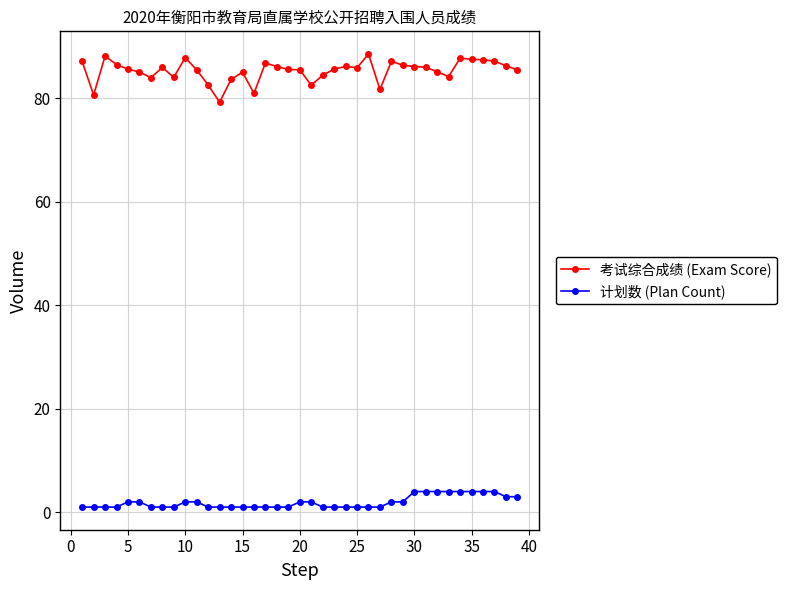

What is the value of the 考试综合成绩 (Exam Score) point at the 22nd from the left?

84.5